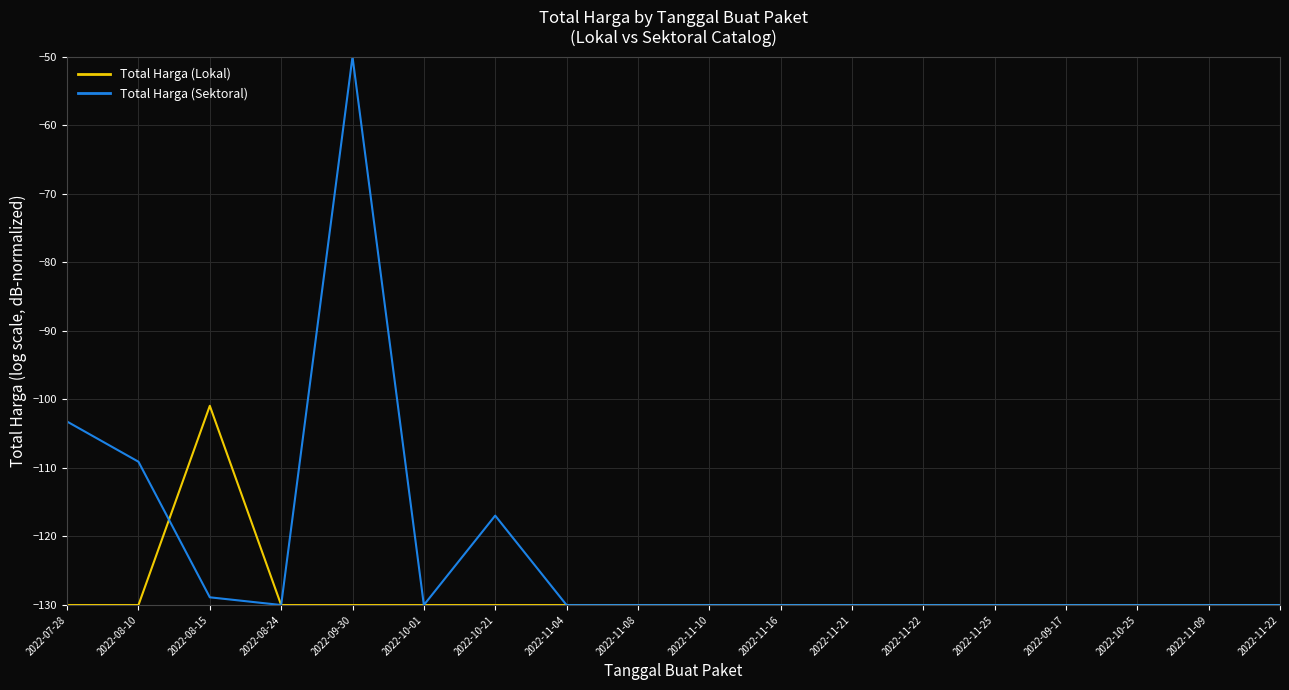

What are all the series names shown in the legend?

Total Harga (Lokal), Total Harga (Sektoral)